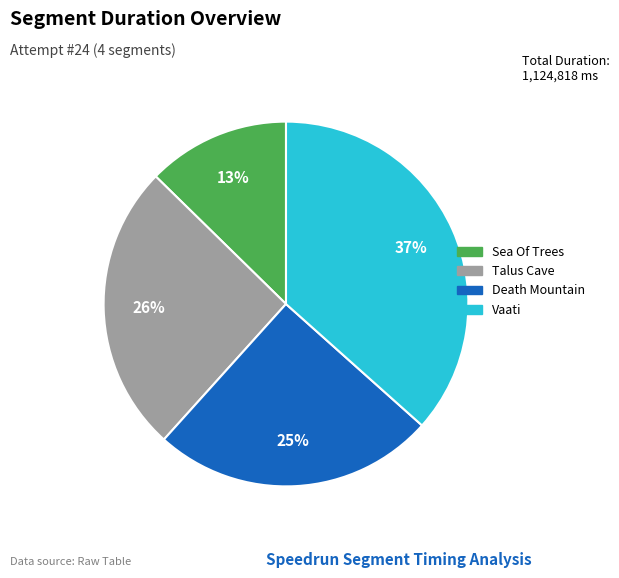

Combined, do Talus Cave and Death Mountain account for over 50%?

Yes